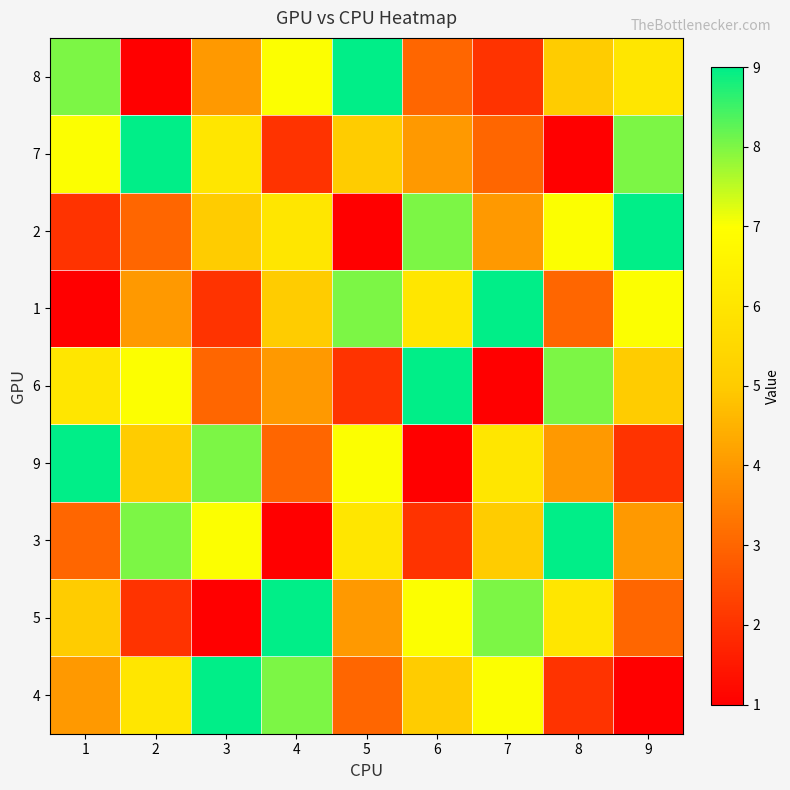

Which category has the highest value across all series?

5